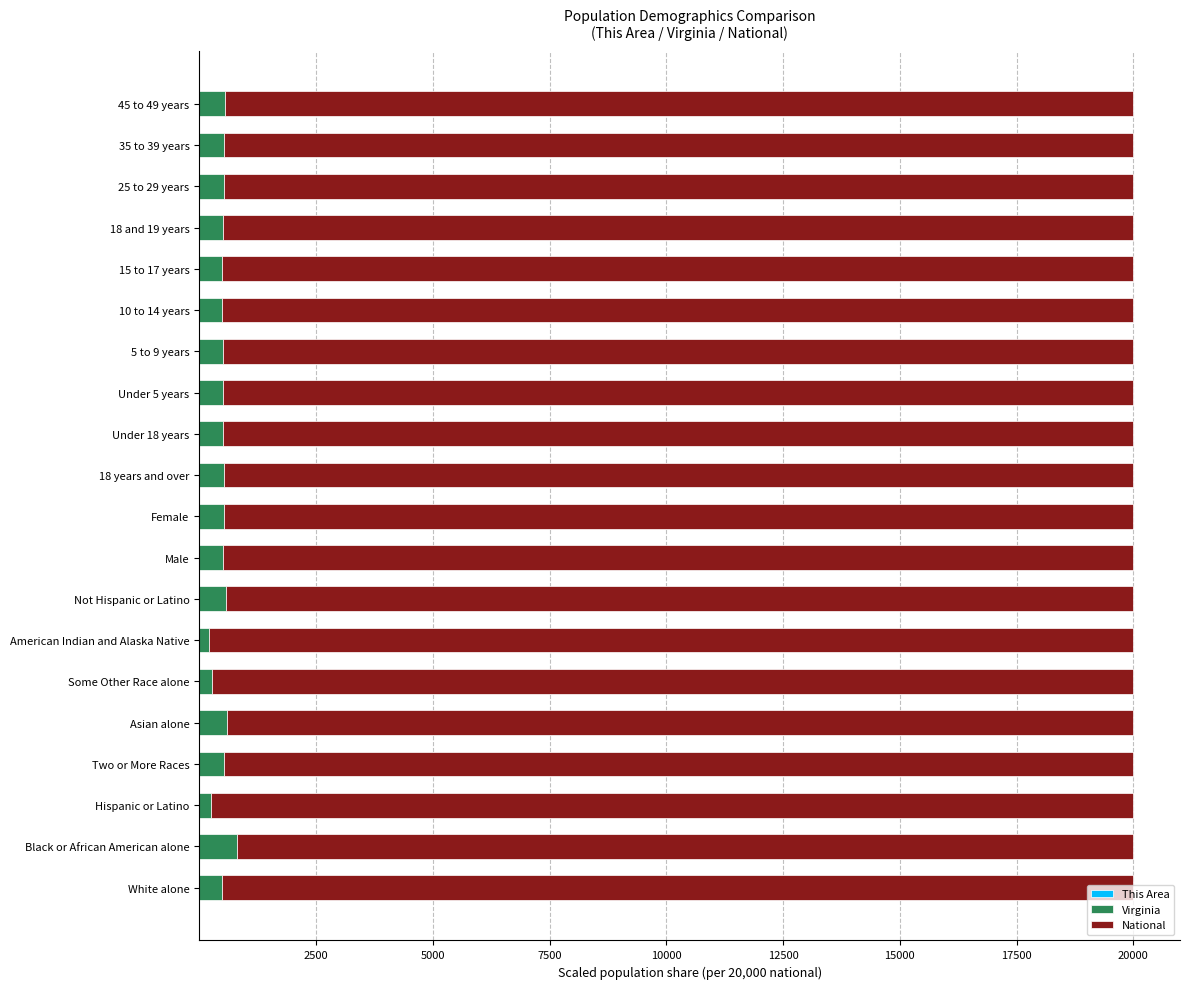

How many series are shown in this chart?

3